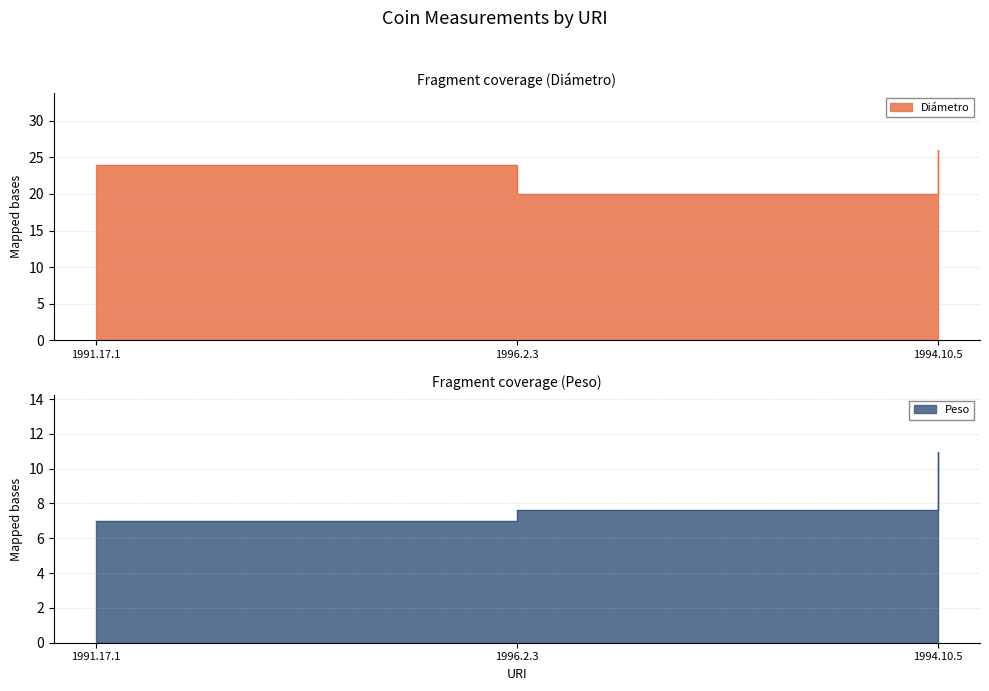

Is the value of Diámetro at 1991.17.1 greater than the value of Peso at 1991.17.1?

Yes